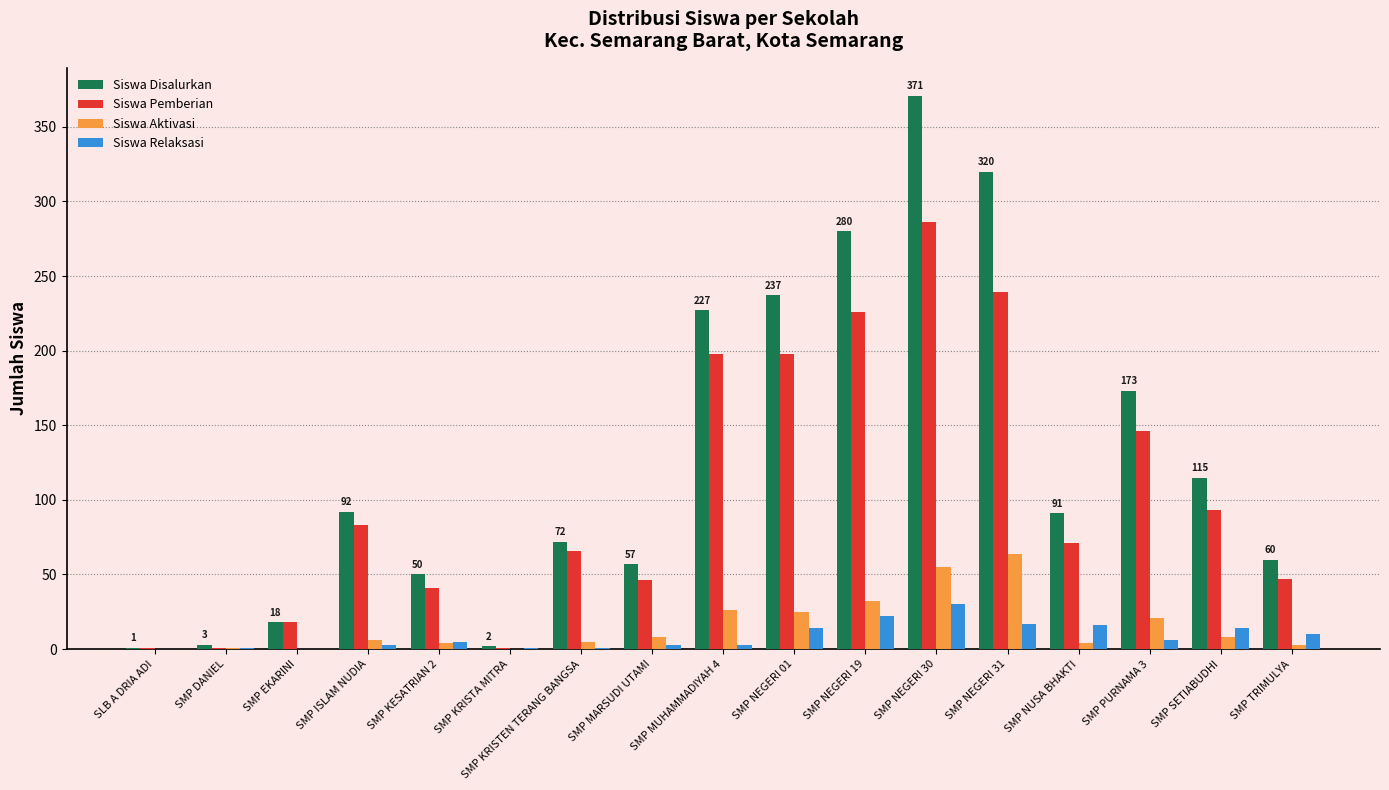

What is the sum of all Siswa Relaksasi values?

146